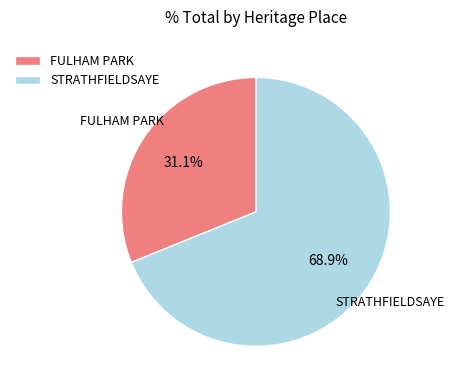

Combined, do STRATHFIELDSAYE and FULHAM PARK account for over 50%?

Yes